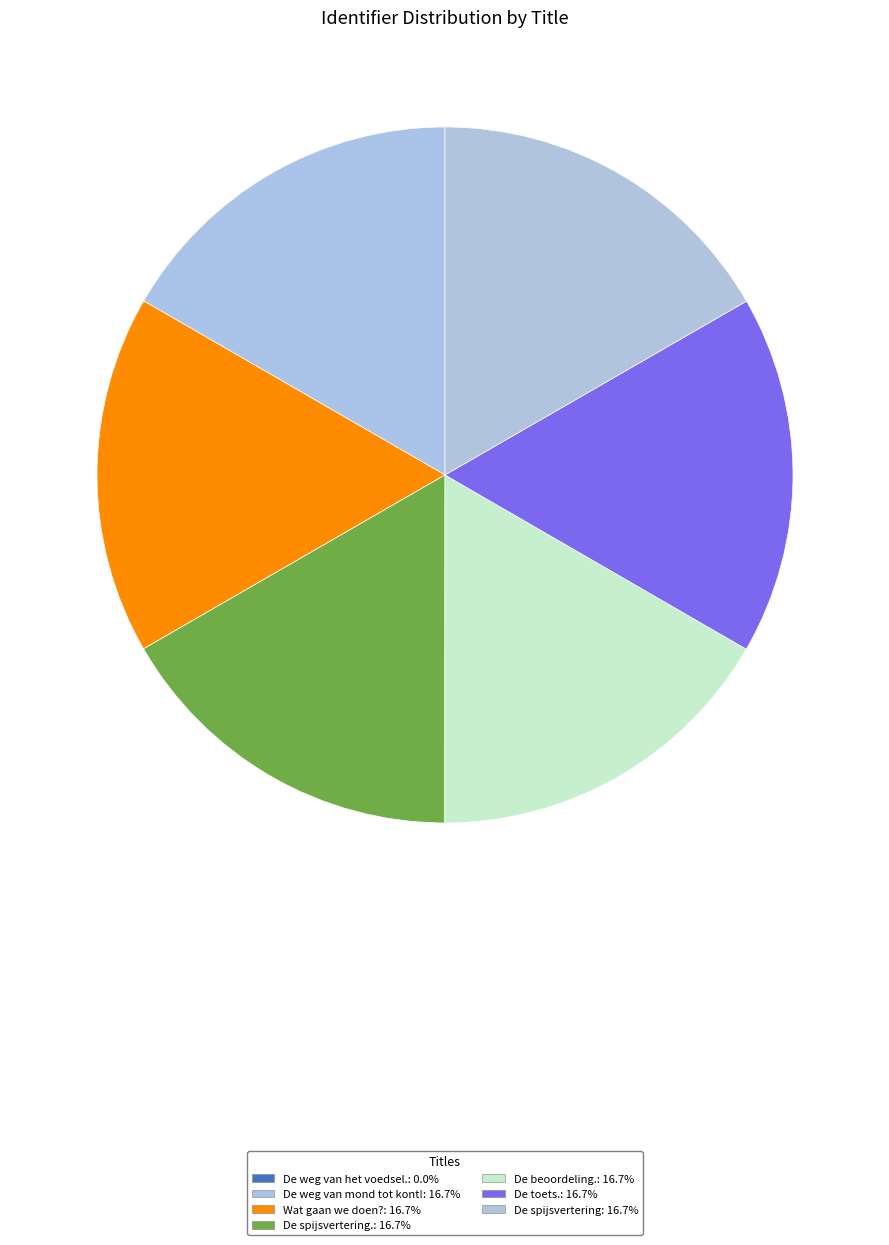

Is there a majority slice in this chart?

No